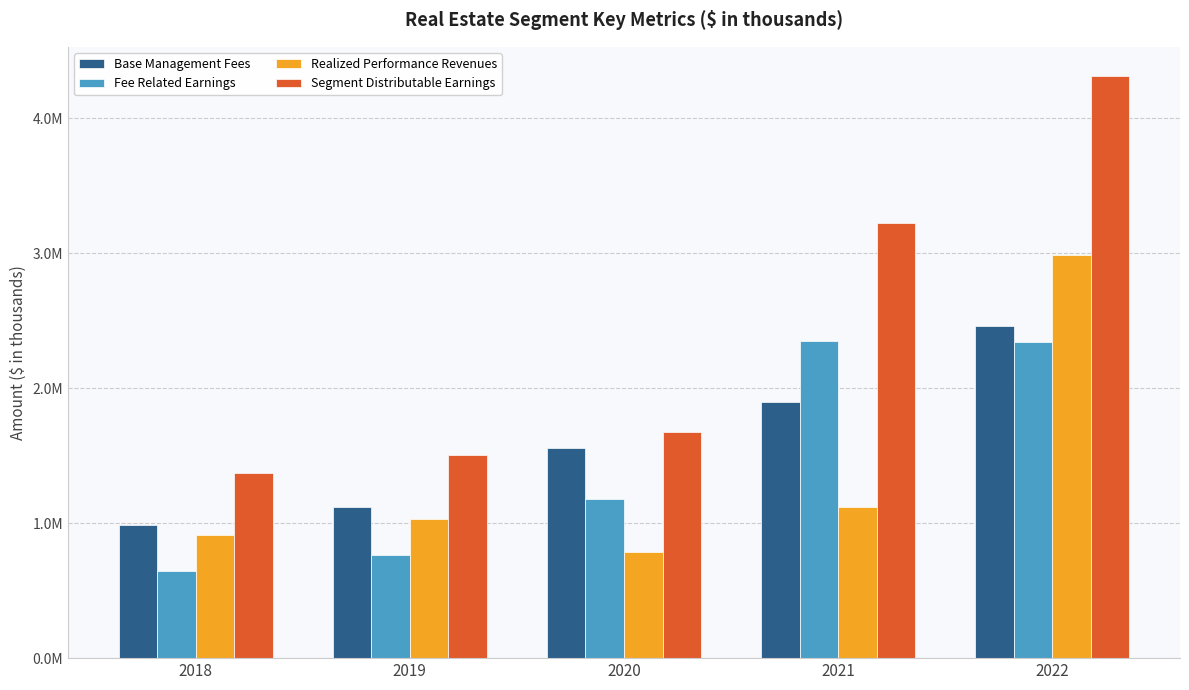

What are all the series names shown in the legend?

Base Management Fees, Fee Related Earnings, Realized Performance Revenues, Segment Distributable Earnings